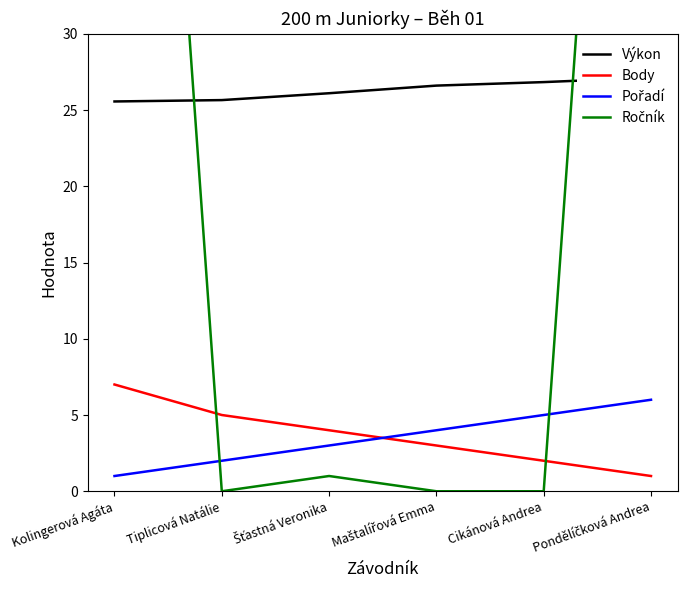

Between Kolingerová Agáta and Maštalířová Emma, which series saw the biggest shift?

Ročník